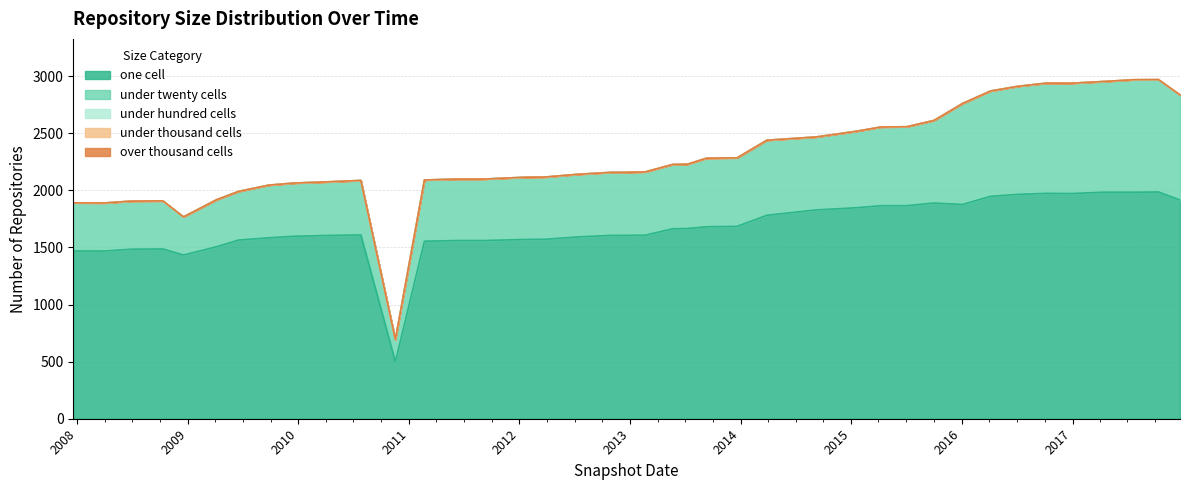

Reading left to right, transcribe all the data shown in this chart.

one_cell: 2007-12-19=1469	2008-04-01=1468	2008-06-27=1484	2008-10-10=1486	2008-12-17=1433	2009-04-06=1506	2009-06-17=1564	2009-09-25=1584	2009-12-16=1597	2010-04-01=1604	2010-07-26=1609	2010-11-17=499	2011-02-21=1554	2011-06-10=1560	2011-09-05=1560	2012-01-18=1569	2012-03-26=1571	2012-07-13=1592	2012-10-31=1605	2012-12-11=1605	2013-02-20=1607	2013-05-21=1663	2013-07-09=1665	2013-09-10=1681	2013-12-20=1684	2014-03-28=1781	2014-09-08=1828	2015-01-19=1847	2015-04-09=1865	2015-07-03=1865	2015-10-01=1888	2016-01-04=1876	2016-04-05=1947	2016-07-04=1964	2016-10-07=1973	2016-12-27=1971	2017-04-12=1983	2017-07-24=1983	2017-10-12=1985	2017-12-22=1915
under_twenty_cells: 2007-12-19=421	2008-04-01=421	2008-06-27=421	2008-10-10=421	2008-12-17=334	2009-04-06=412	2009-06-17=426	2009-09-25=461	2009-12-16=466	2010-04-01=469	2010-07-26=477	2010-11-17=194	2011-02-21=536	2011-06-10=538	2011-09-05=538	2012-01-18=545	2012-03-26=545	2012-07-13=548	2012-10-31=552	2012-12-11=552	2013-02-20=554	2013-05-21=563	2013-07-09=563	2013-09-10=600	2013-12-20=600	2014-03-28=657	2014-09-08=639	2015-01-19=670	2015-04-09=689	2015-07-03=691	2015-10-01=723	2016-01-04=884	2016-04-05=922	2016-07-04=946	2016-10-07=965	2016-12-27=966	2017-04-12=969	2017-07-24=983	2017-10-12=982	2017-12-22=918
under_hundred_cells: 2007-12-19=0	2008-04-01=0	2008-06-27=0	2008-10-10=0	2008-12-17=0	2009-04-06=0	2009-06-17=0	2009-09-25=0	2009-12-16=0	2010-04-01=0	2010-07-26=0	2010-11-17=0	2011-02-21=0	2011-06-10=0	2011-09-05=0	2012-01-18=0	2012-03-26=0	2012-07-13=0	2012-10-31=0	2012-12-11=0	2013-02-20=0	2013-05-21=0	2013-07-09=0	2013-09-10=0	2013-12-20=0	2014-03-28=0	2014-09-08=0	2015-01-19=0	2015-04-09=0	2015-07-03=0	2015-10-01=0	2016-01-04=0	2016-04-05=0	2016-07-04=0	2016-10-07=0	2016-12-27=0	2017-04-12=0	2017-07-24=2	2017-10-12=2	2017-12-22=2
under_thousand_cells: 2007-12-19=0	2008-04-01=0	2008-06-27=0	2008-10-10=0	2008-12-17=0	2009-04-06=0	2009-06-17=0	2009-09-25=0	2009-12-16=0	2010-04-01=0	2010-07-26=0	2010-11-17=0	2011-02-21=0	2011-06-10=0	2011-09-05=0	2012-01-18=0	2012-03-26=0	2012-07-13=0	2012-10-31=0	2012-12-11=0	2013-02-20=0	2013-05-21=0	2013-07-09=0	2013-09-10=0	2013-12-20=0	2014-03-28=0	2014-09-08=0	2015-01-19=0	2015-04-09=0	2015-07-03=0	2015-10-01=0	2016-01-04=0	2016-04-05=0	2016-07-04=0	2016-10-07=0	2016-12-27=0	2017-04-12=0	2017-07-24=0	2017-10-12=0	2017-12-22=0
over_thousand_cells: 2007-12-19=0	2008-04-01=0	2008-06-27=0	2008-10-10=0	2008-12-17=0	2009-04-06=0	2009-06-17=0	2009-09-25=0	2009-12-16=0	2010-04-01=0	2010-07-26=0	2010-11-17=0	2011-02-21=0	2011-06-10=0	2011-09-05=0	2012-01-18=0	2012-03-26=0	2012-07-13=0	2012-10-31=0	2012-12-11=0	2013-02-20=0	2013-05-21=0	2013-07-09=0	2013-09-10=0	2013-12-20=0	2014-03-28=0	2014-09-08=0	2015-01-19=0	2015-04-09=0	2015-07-03=0	2015-10-01=0	2016-01-04=0	2016-04-05=0	2016-07-04=0	2016-10-07=0	2016-12-27=0	2017-04-12=0	2017-07-24=0	2017-10-12=0	2017-12-22=0